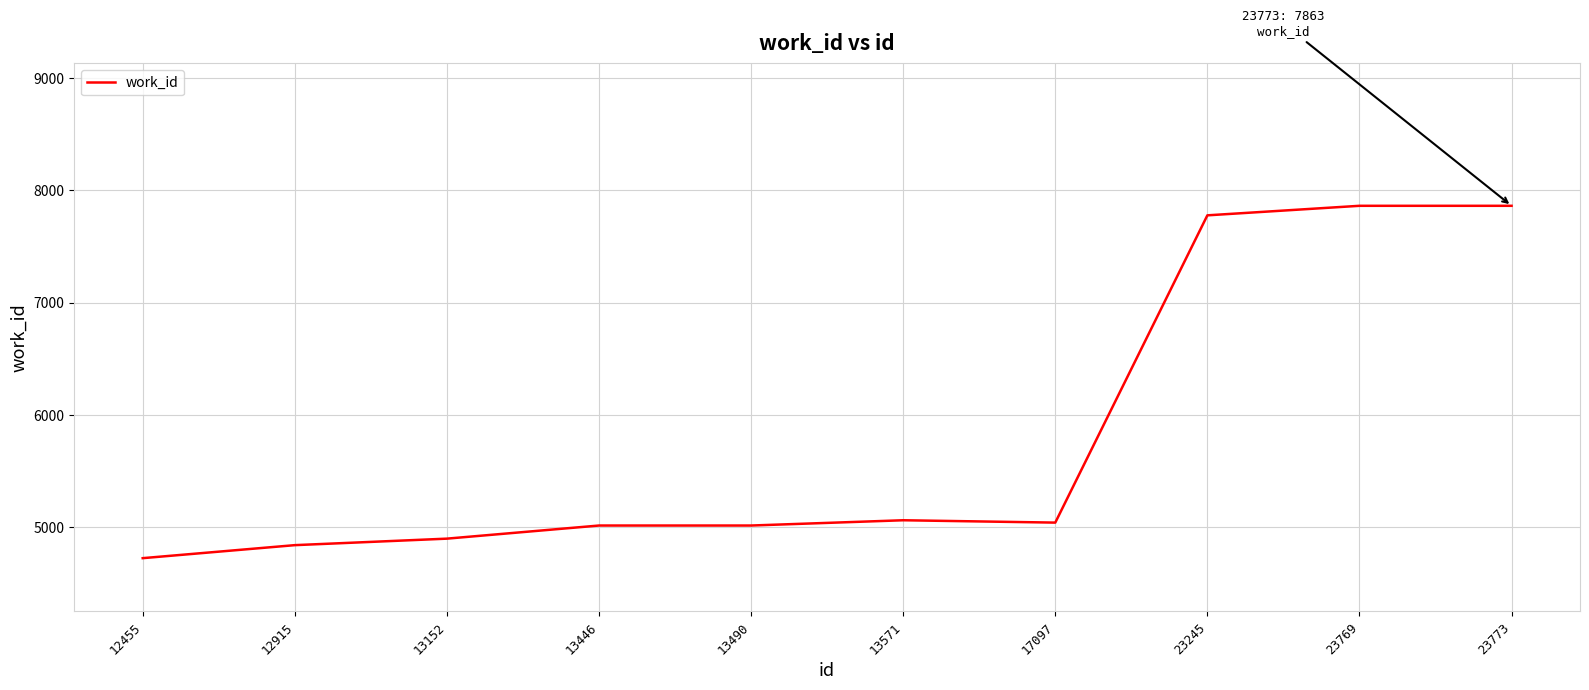

What is the minimum value shown in the chart?

4721